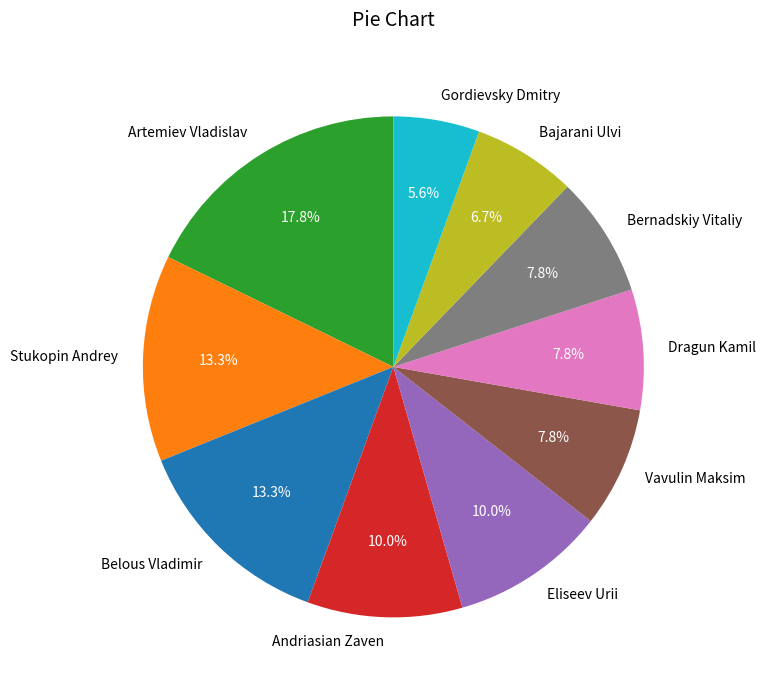

Approximately how many times larger is the value at Eliseev Urii compared to Bajarani Ulvi?

1.5